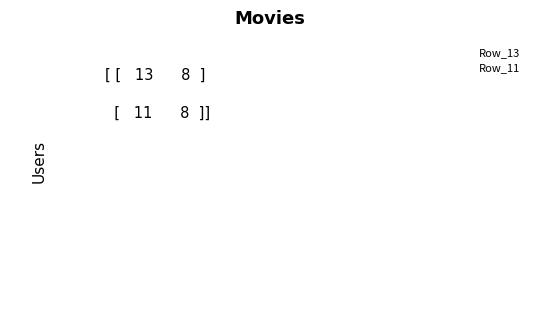

True or false: Row1 has a value of 11 at 1.

False